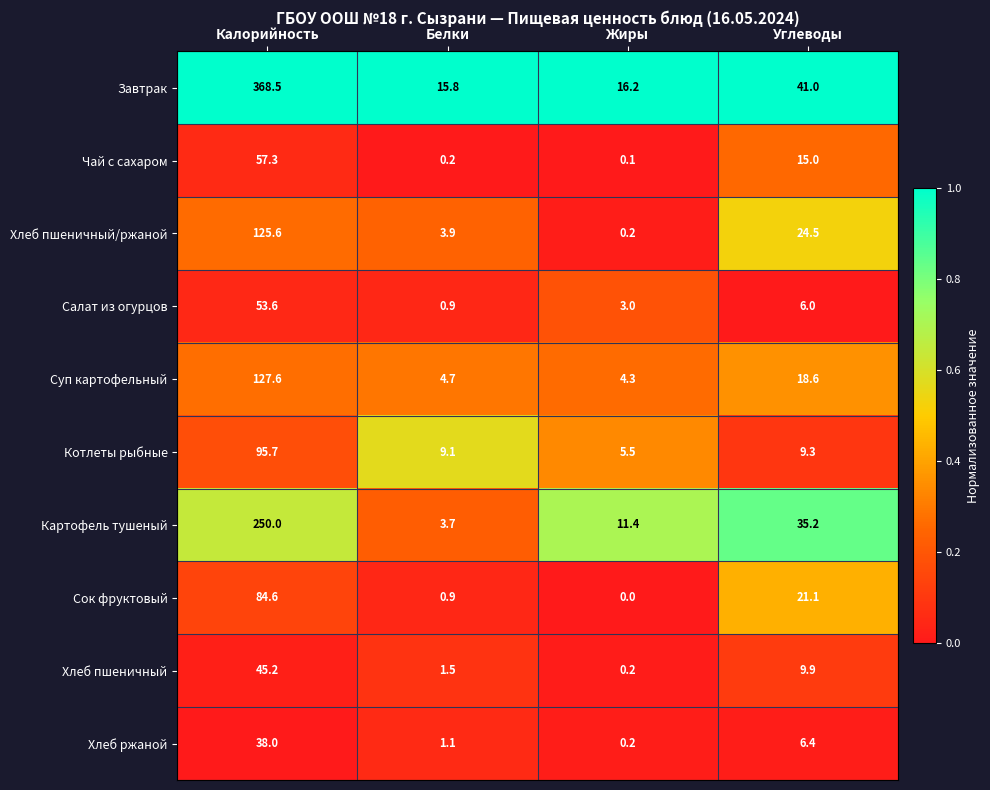

What is the average value of the Котлеты рыбные series?

29.9